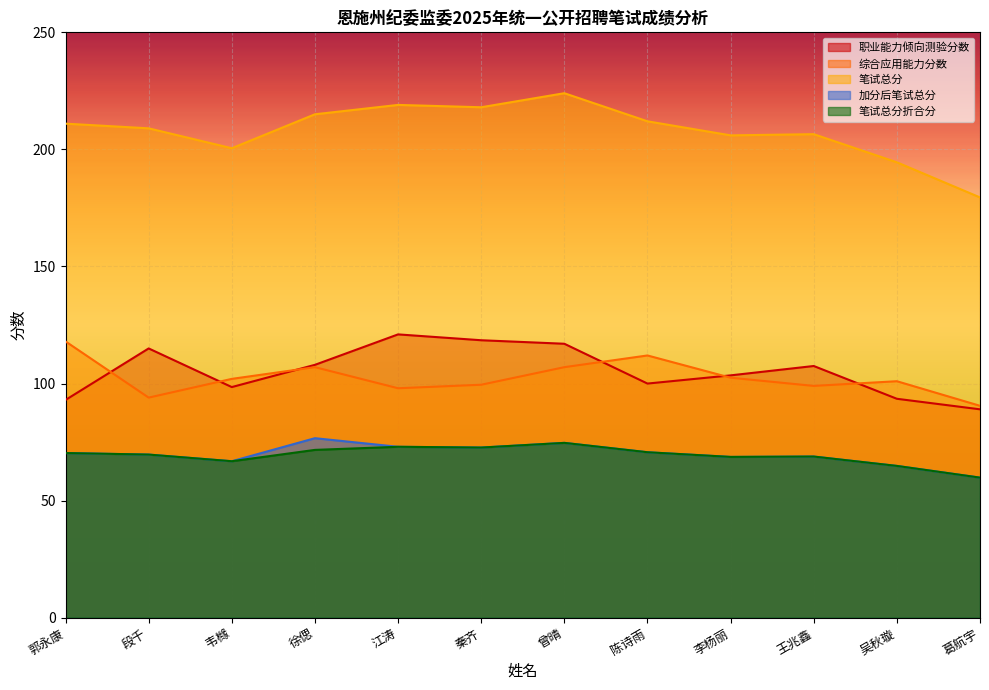

Does the chart display data point markers on the line(s)?

No